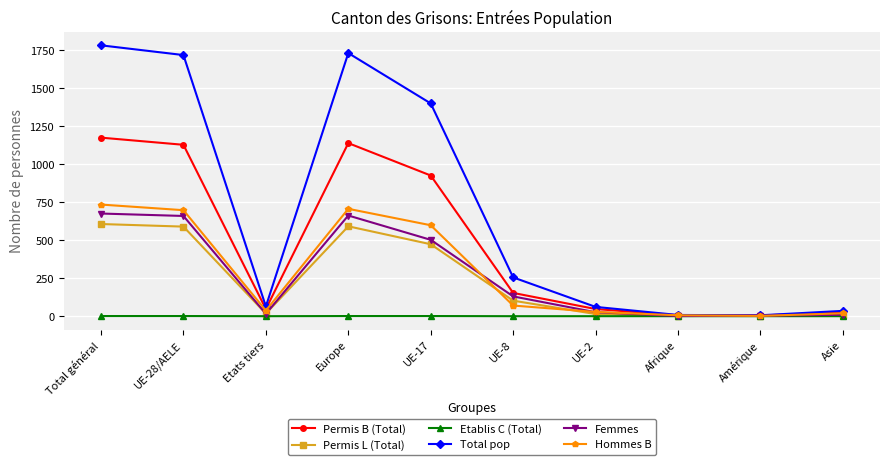

At which label is Permis B (Total) closest to 589?

UE-17